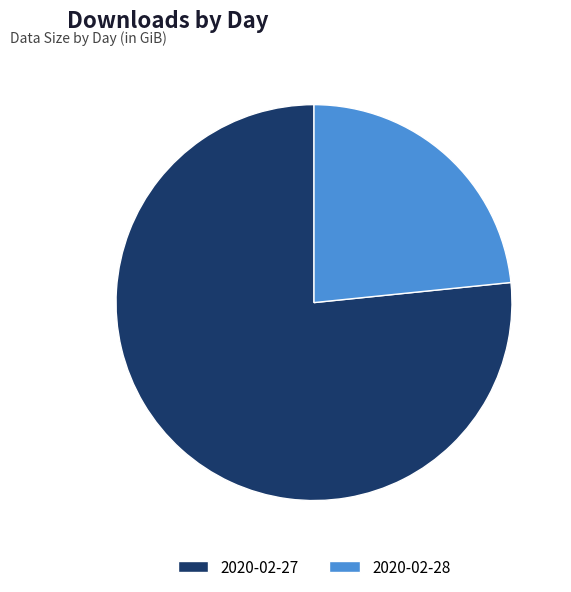

Which slice is the smallest?

2020-02-28